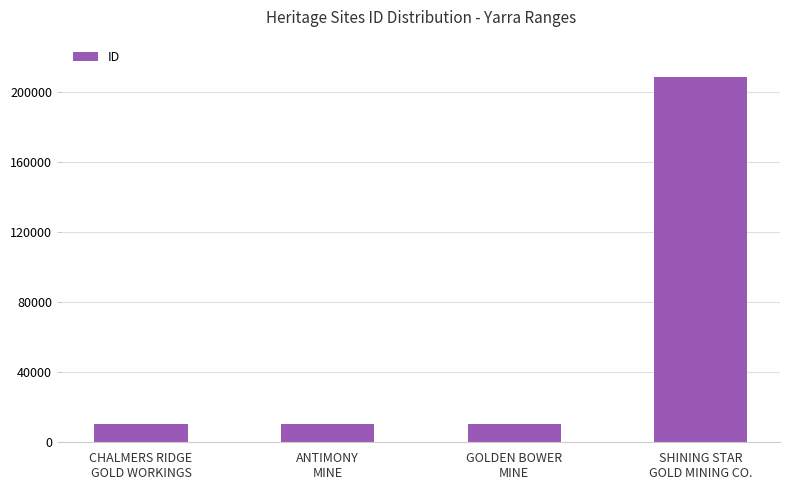

Which category has the highest value across all series?

SHINING STAR
GOLD MINING CO.